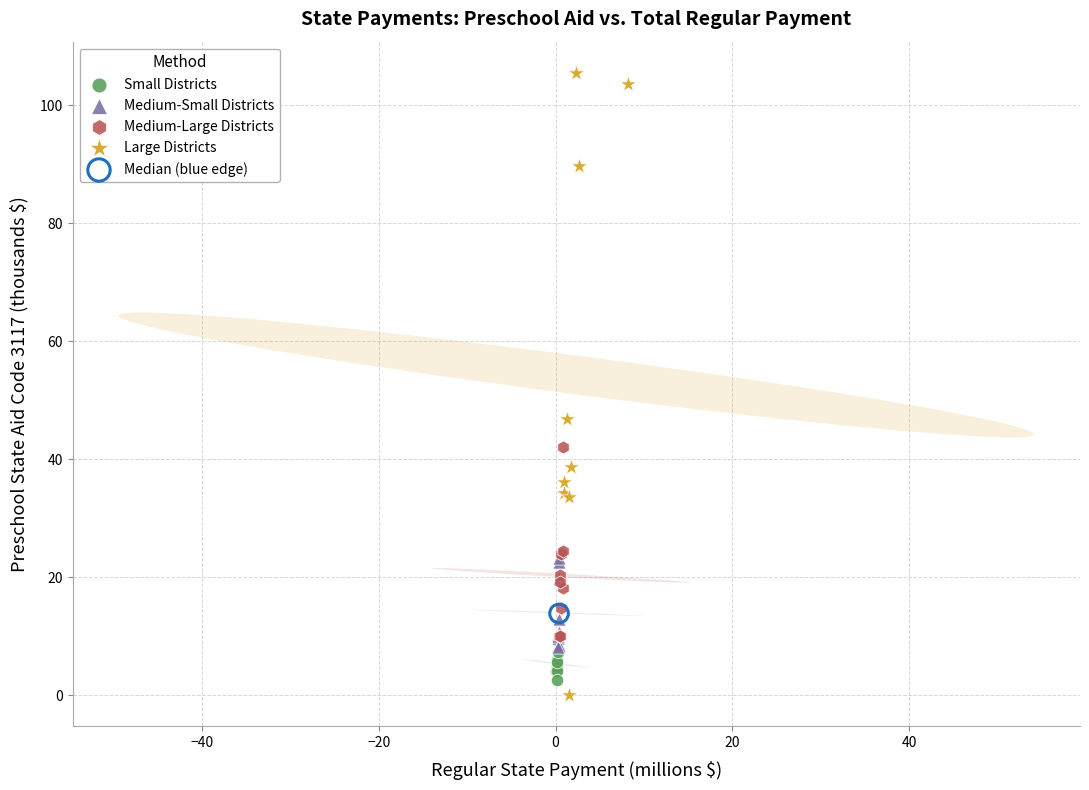

Which series contains the lowest Y value?

Large Districts